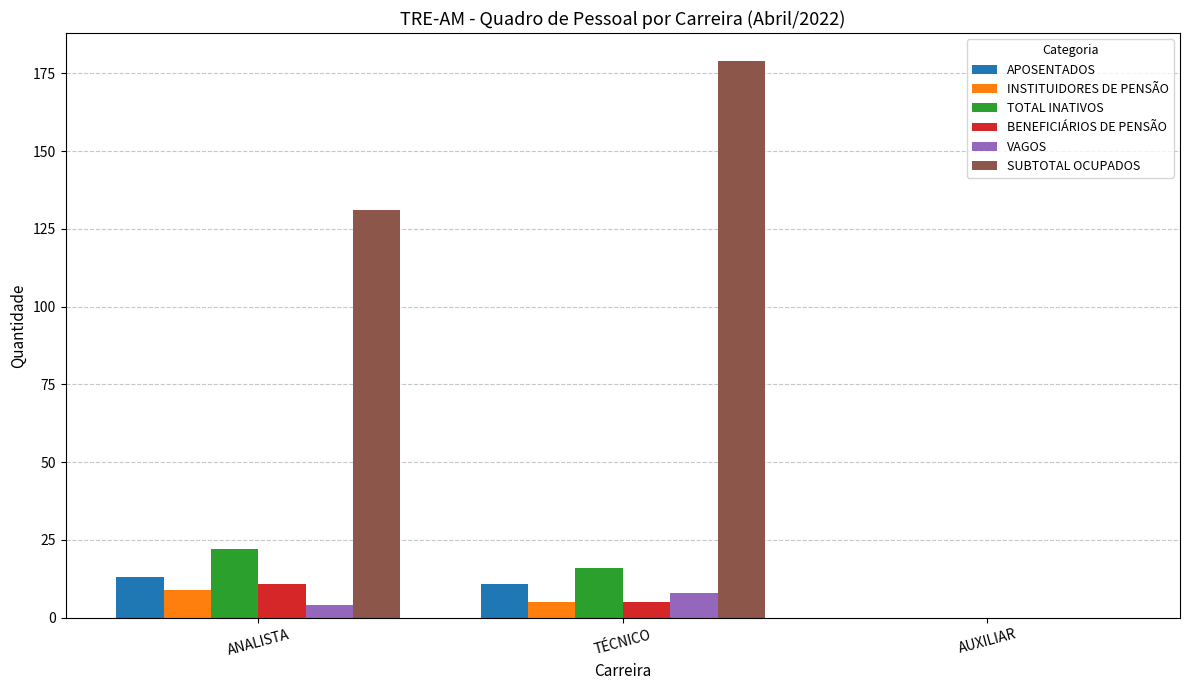

Are the bars horizontal?

No